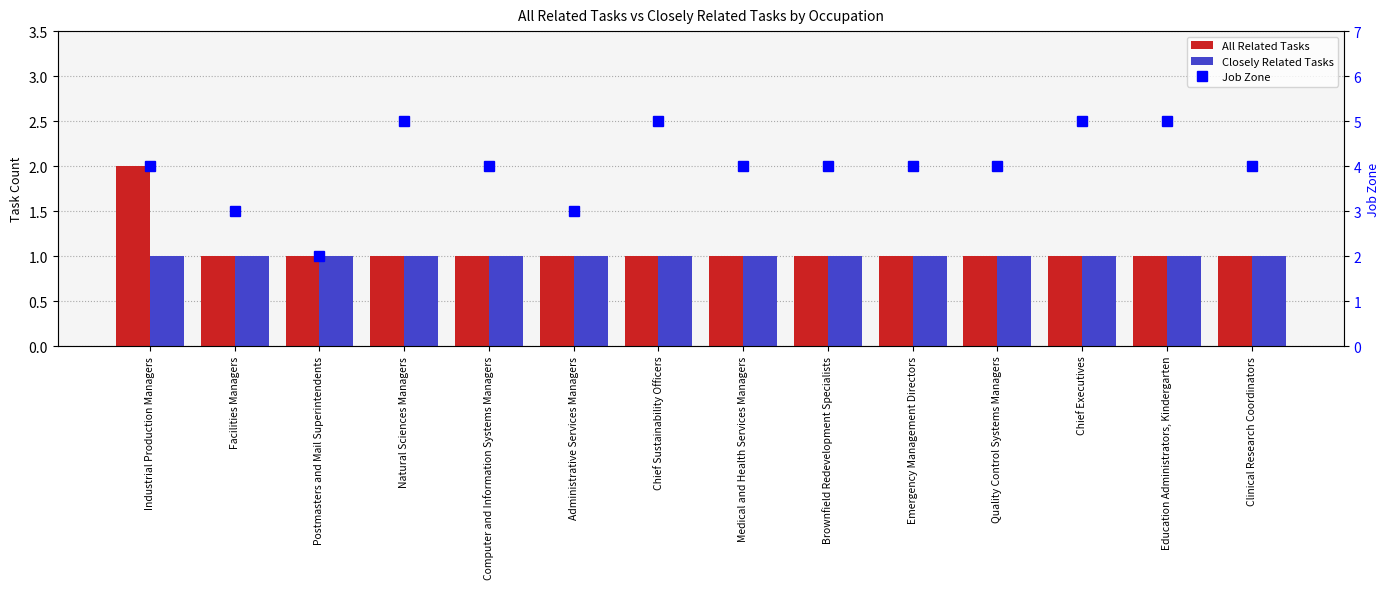

At how many categories does at least one series exceed 3?

11